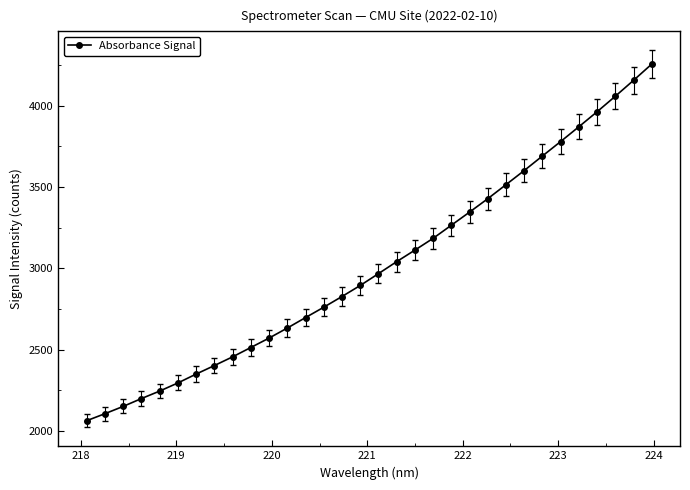

What is the average value?

3012.6